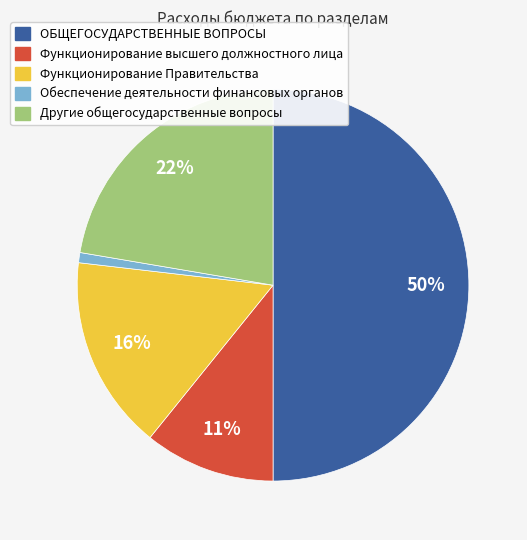

To the nearest percent, what is the combined percentage of Функционирование высшего должностного лица and Обеспечение деятельности финансовых органов?

12%